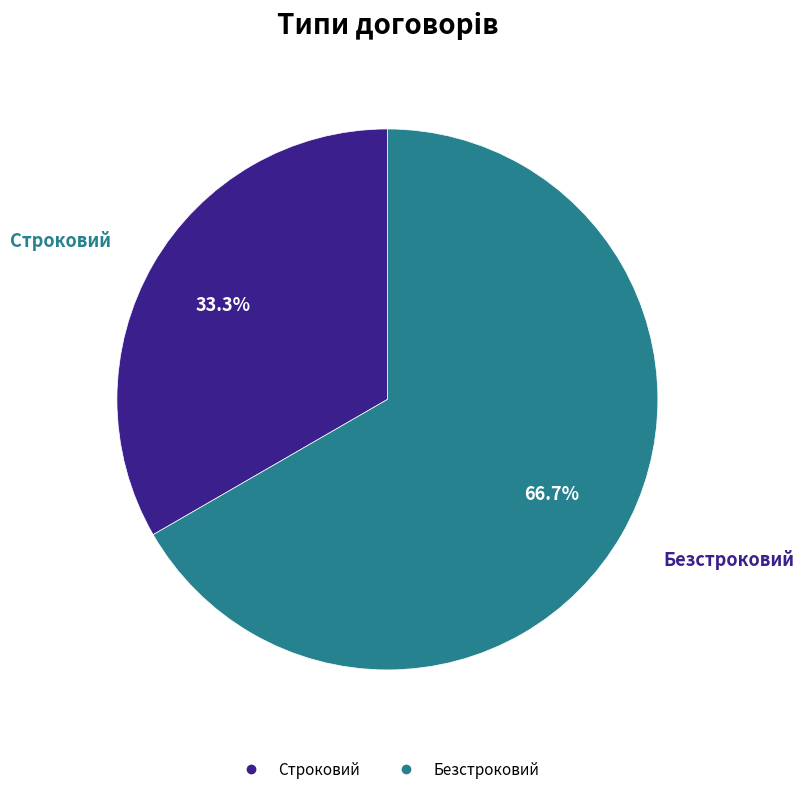

How many slices are in this pie chart?

2